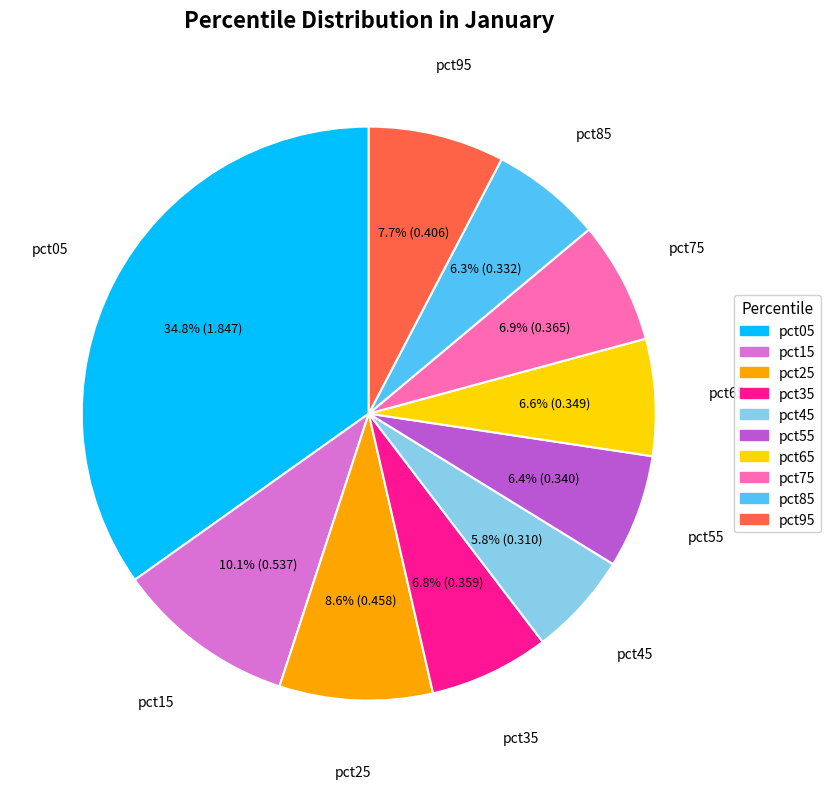

Which slice is the largest?

pct05